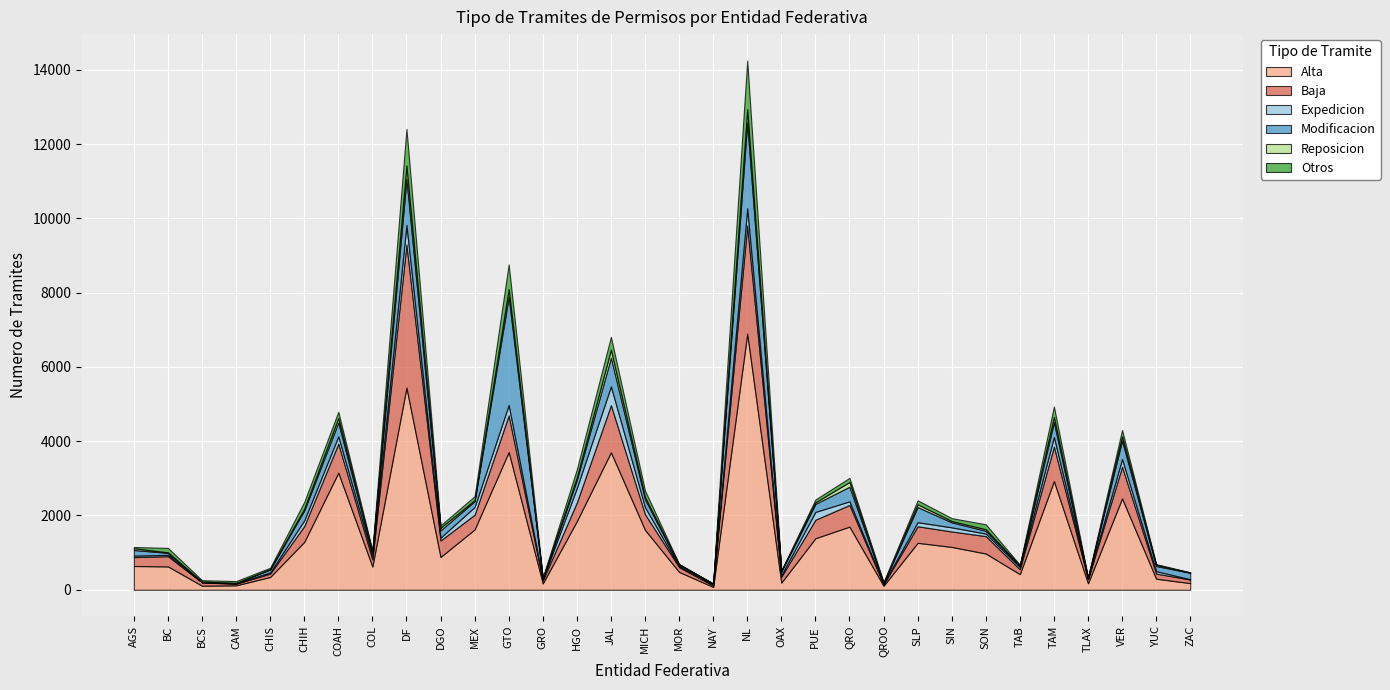

List the labels in order of Otros value, smallest first.

NAY, ZAC, OAX, MOR, TLAX, TAB, YUC, GRO, QROO, AGS, BCS, CHIS, COL, CAM, DGO, PUE, SIN, MEX, SLP, QRO, BC, SON, COAH, VER, MICH, CHIH, HGO, TAM, JAL, GTO, DF, NL